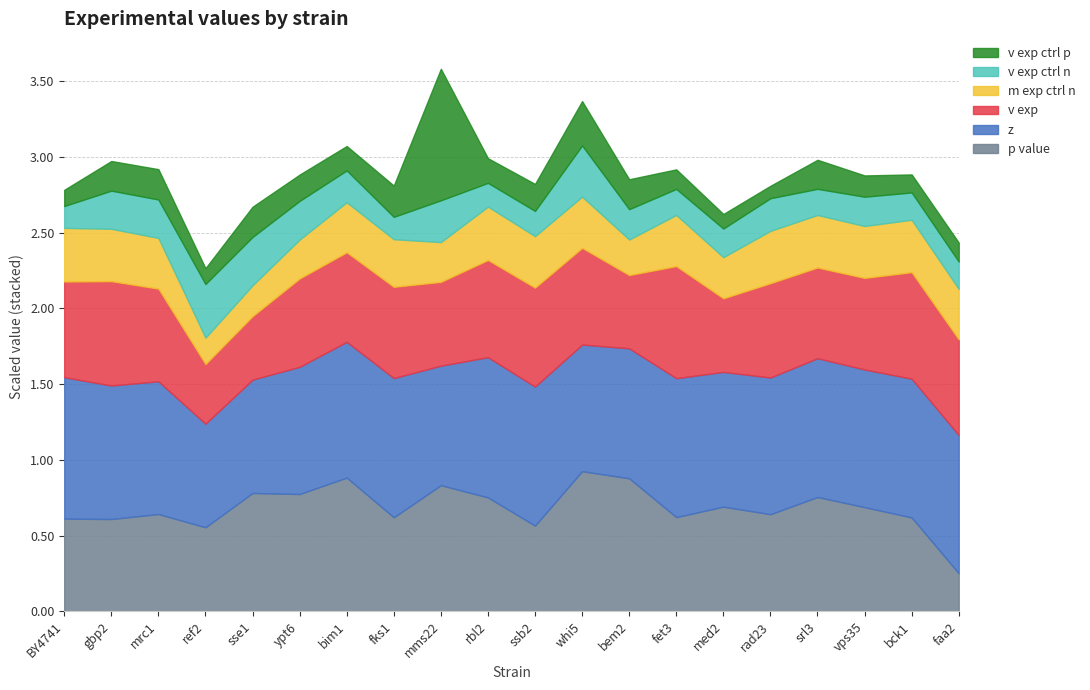

Does the chart display data point markers on the line(s)?

No